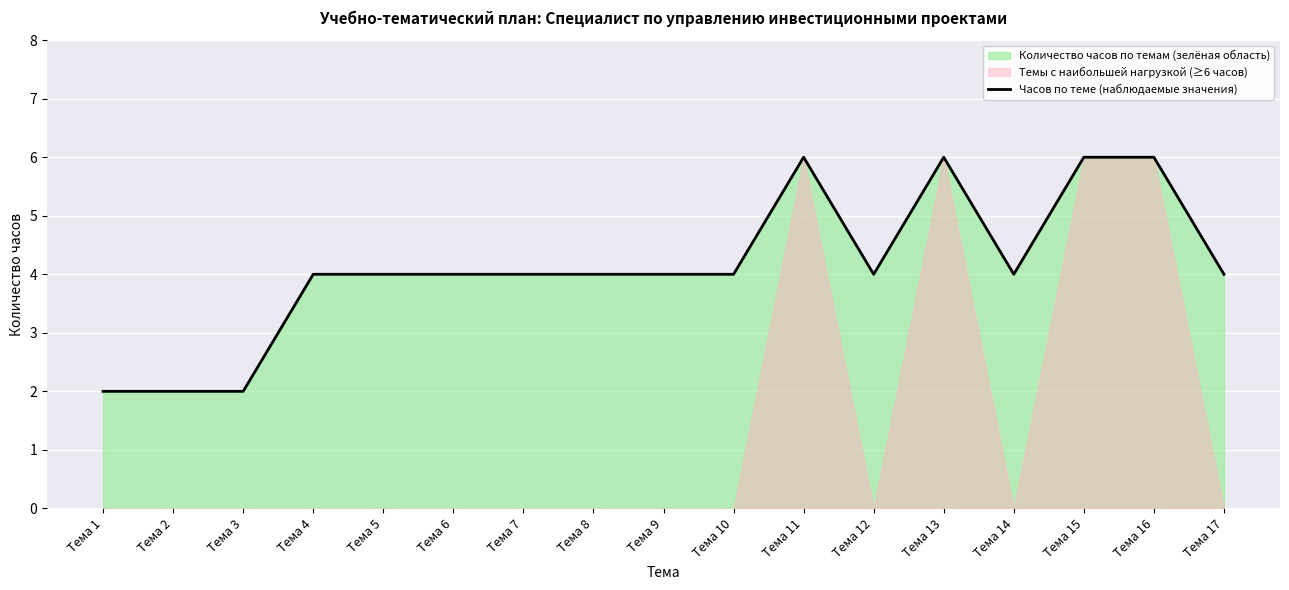

How many values are between 4 and 5?

10